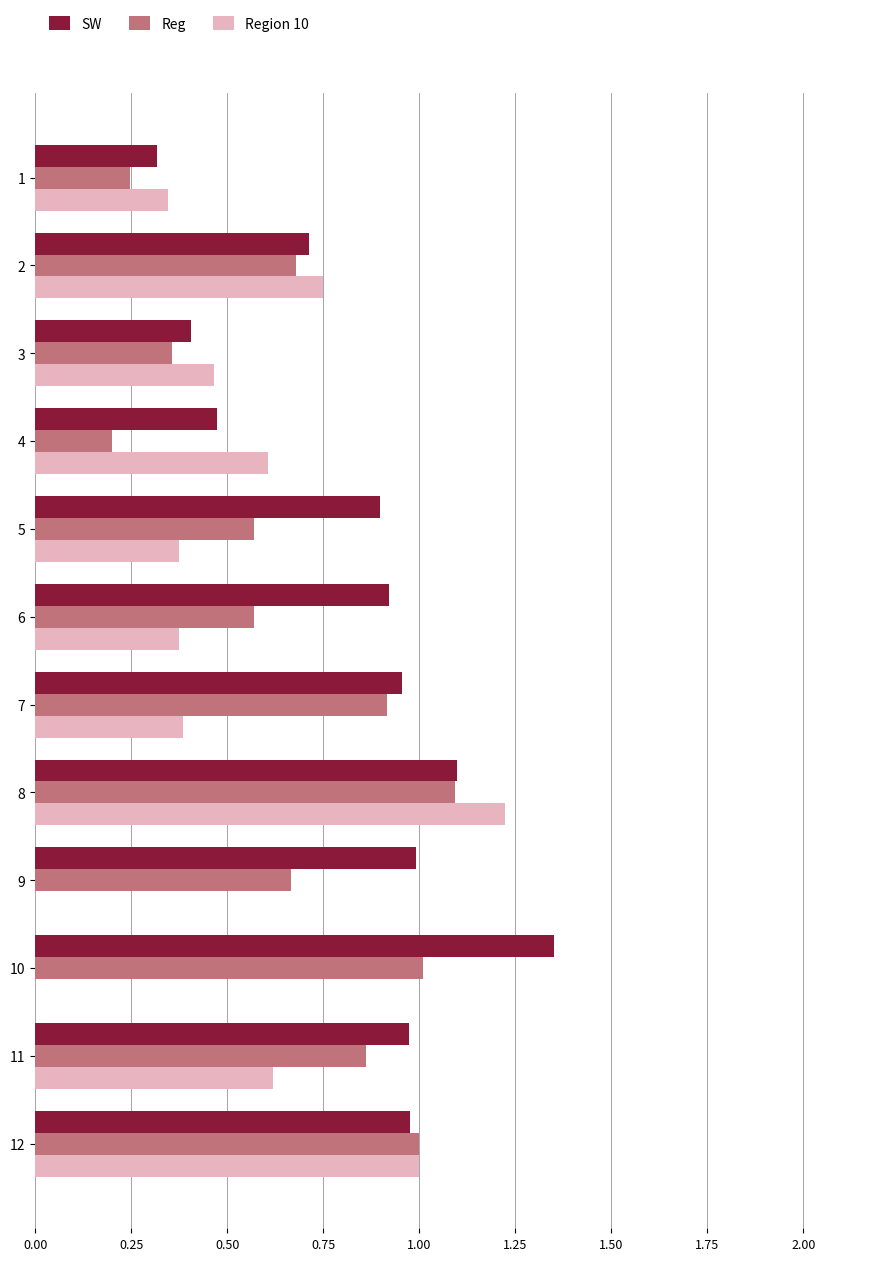

Is it true that SW equals 1.0 at 11?

True